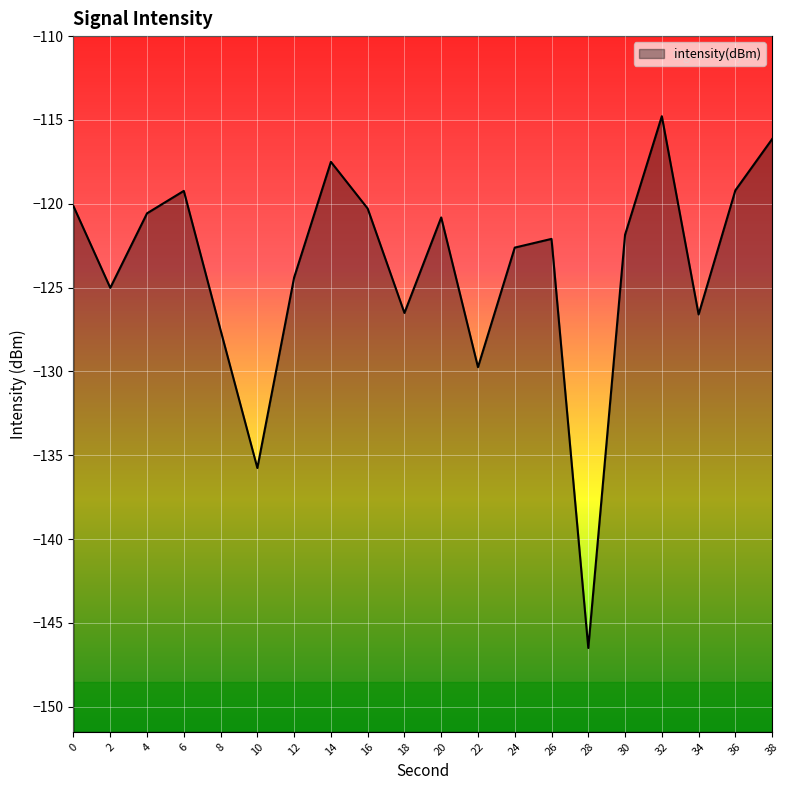

What is the difference between the second highest and second lowest values?

19.6